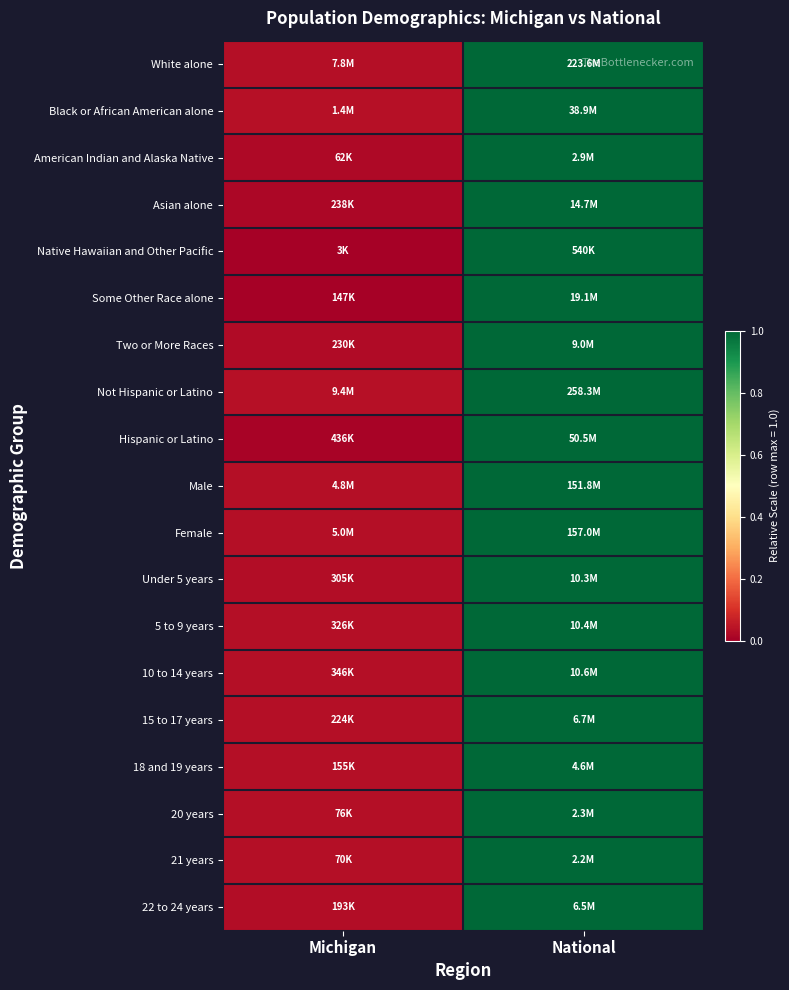

At Michigan, list the series in order from largest to smallest.

Not Hispanic or Latino, Black or African American alone, White alone, 15 to 17 years, 18 and 19 years, 20 years, 10 to 14 years, Female, Male, 21 years, 5 to 9 years, 22 to 24 years, Under 5 years, Two or More Races, American Indian and Alaska Native, Asian alone, Hispanic or Latino, Some Other Race alone, Native Hawaiian and Other Pacific